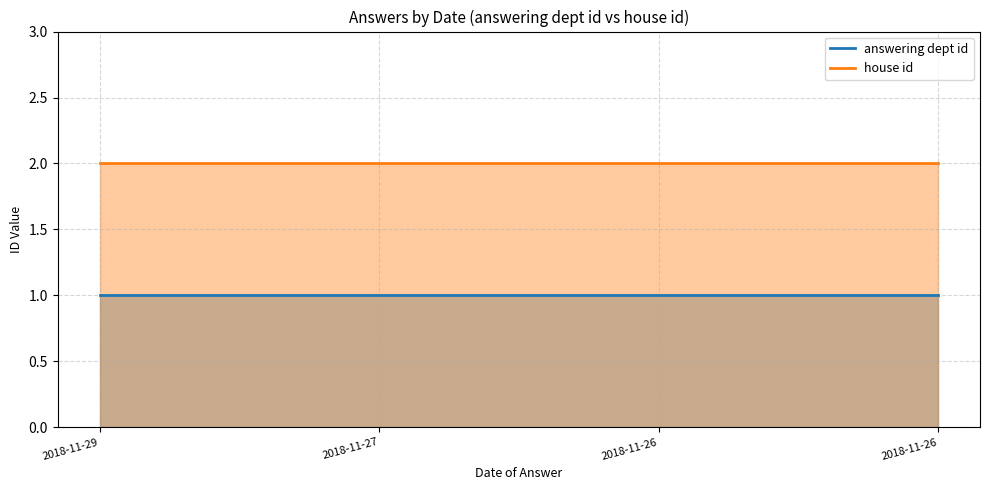

The answering dept id series shows 0 at 2018-11-27. True or false?

False